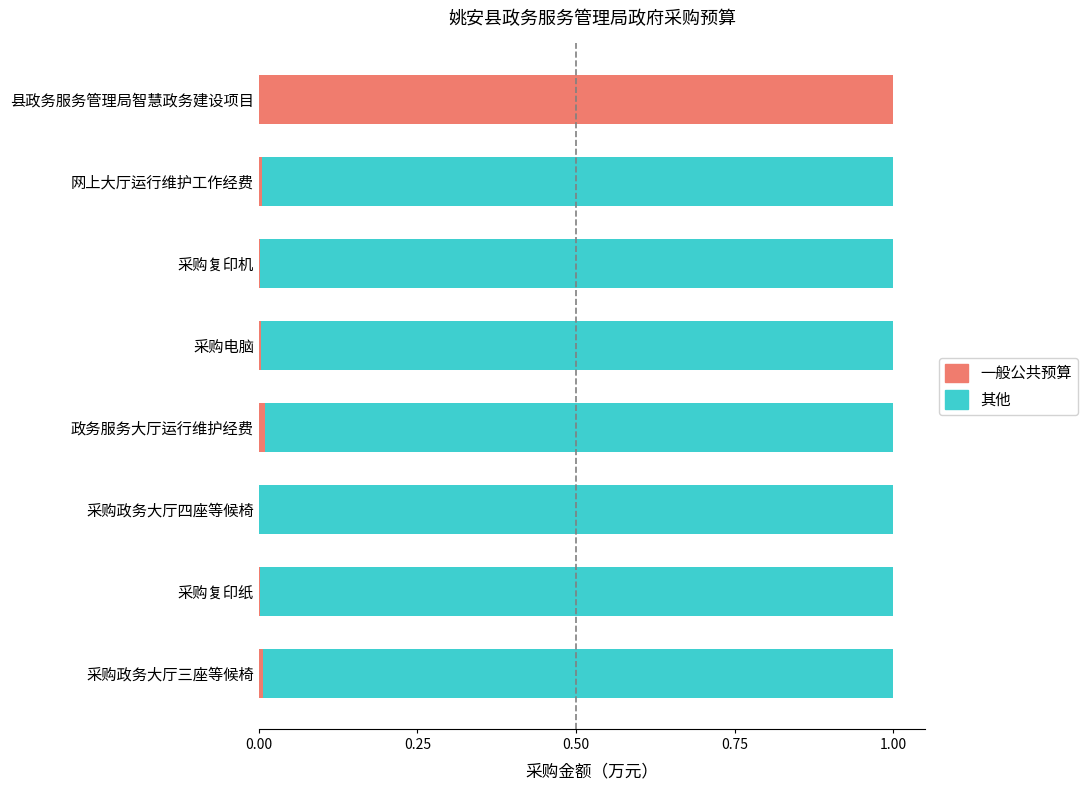

True or false: 一般公共预算 has a value of 0.0 at 采购复印纸.

True